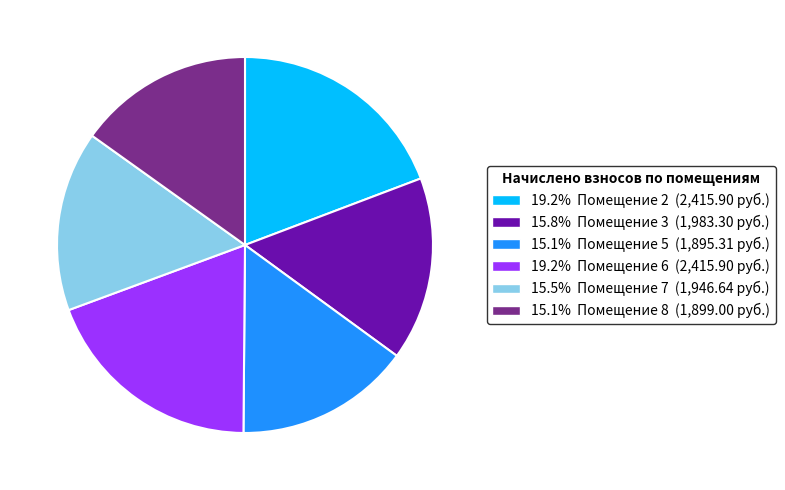

Does any single category account for the majority?

No